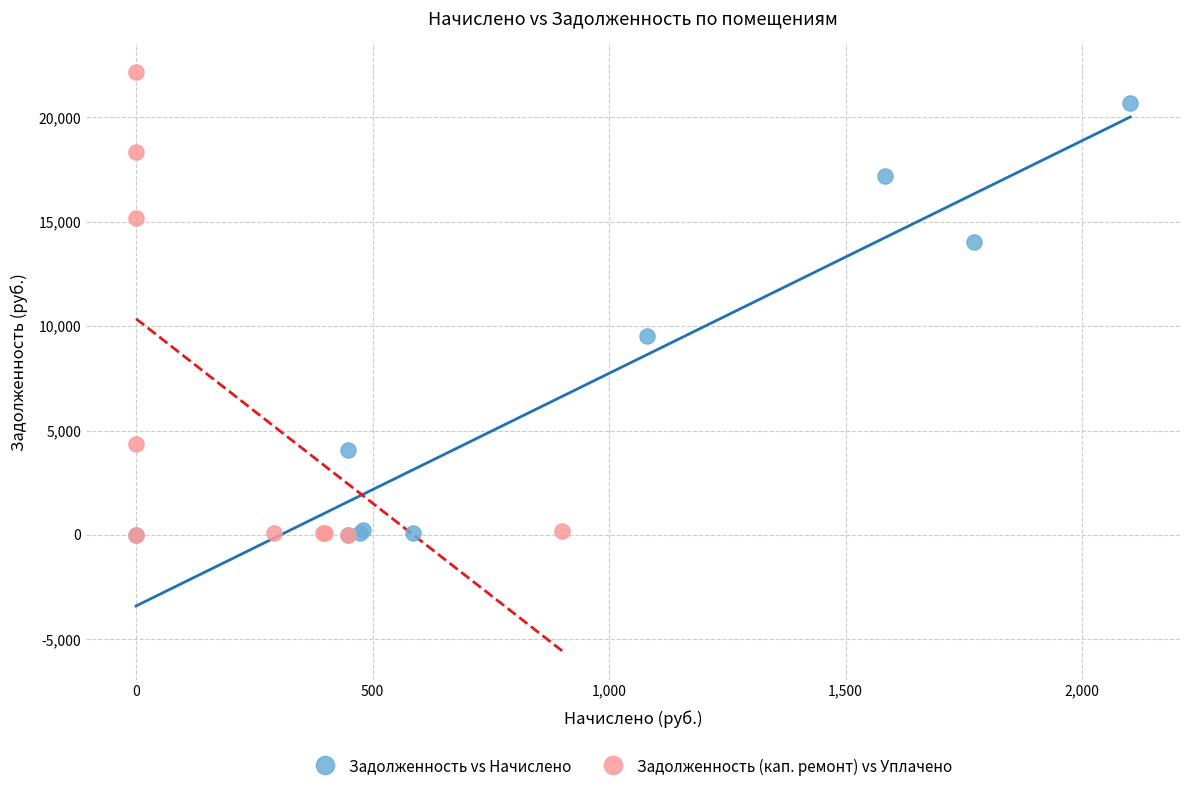

Which series has the largest Y range (max minus min)?

Задолженность (кап. ремонт) vs Уплачено